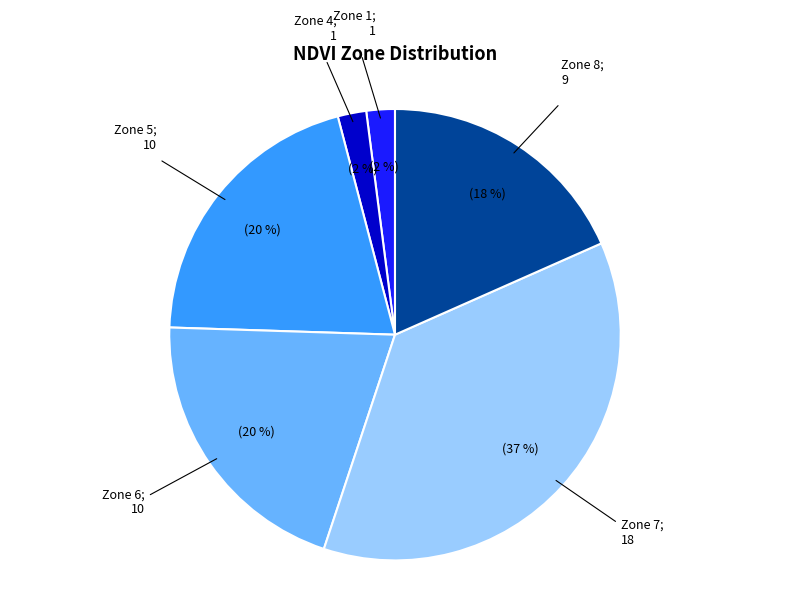

To the nearest percent, what is the average slice percentage?

17%